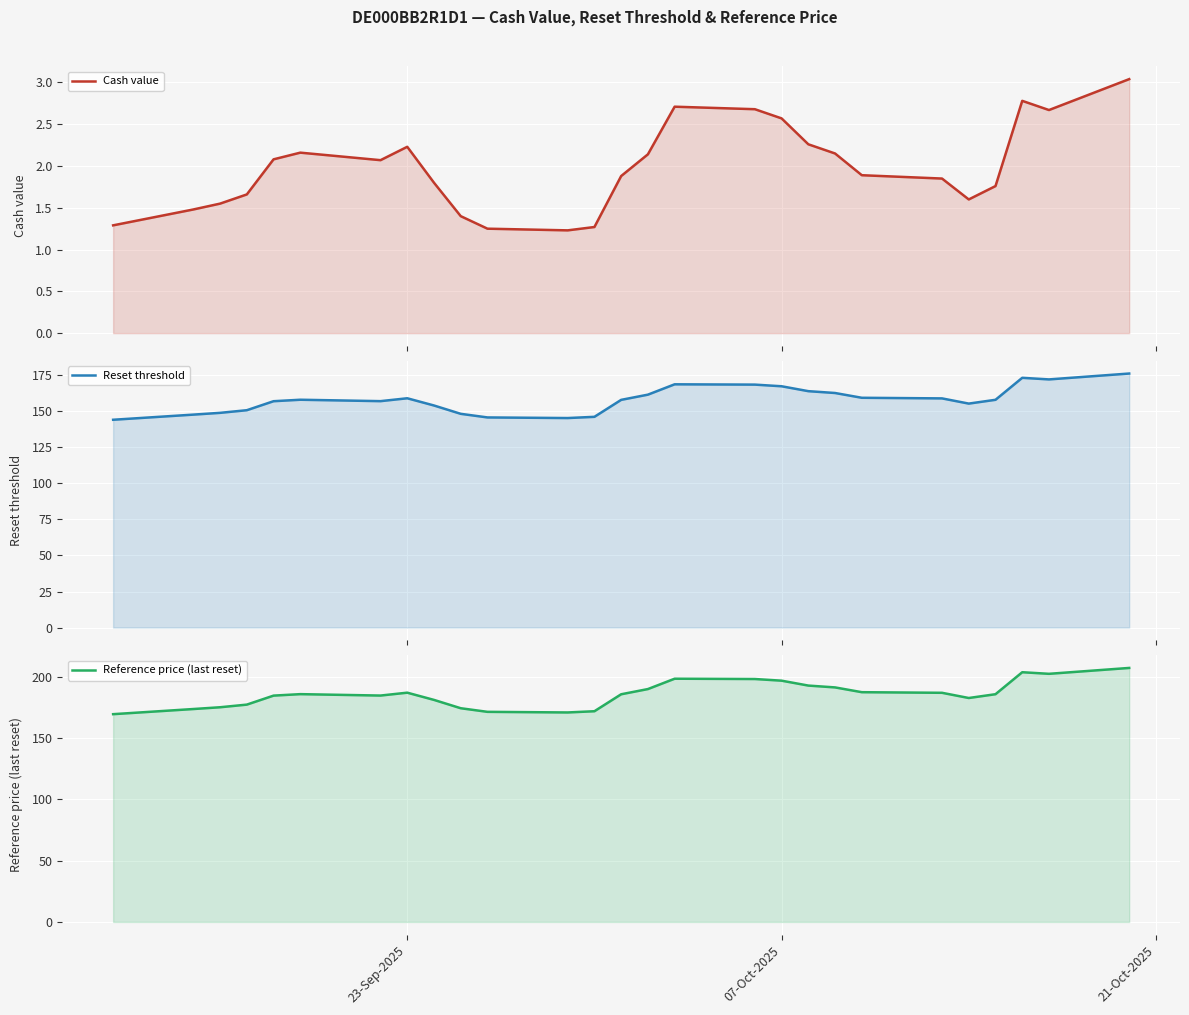

Reading left to right, extract all data points from this chart.

Cash value: 1.3	1.5	1.6	1.7	2.1	2.2	2.1	2.2	1.8	1.4	1.2	1.2	1.3	1.9	2.1	2.7	2.7	2.6	2.3	2.1	1.9	1.9	1.6	1.8	2.8	2.7	3.0
Reset threshold: 144.2	147.8	149.0	150.8	157.1	158.1	157.1	159.1	154.1	148.3	145.8	145.4	146.2	158.0	161.6	168.8	168.6	167.4	164.1	162.8	159.5	159.0	155.4	158.1	173.3	172.2	176.3
Reference price (last reset): 169.7	173.8	175.3	177.4	184.8	186.0	184.8	187.2	181.3	174.5	171.6	171.1	172.1	185.9	190.2	198.6	198.3	197.0	193.0	191.5	187.6	187.1	182.8	185.9	203.9	202.6	207.4